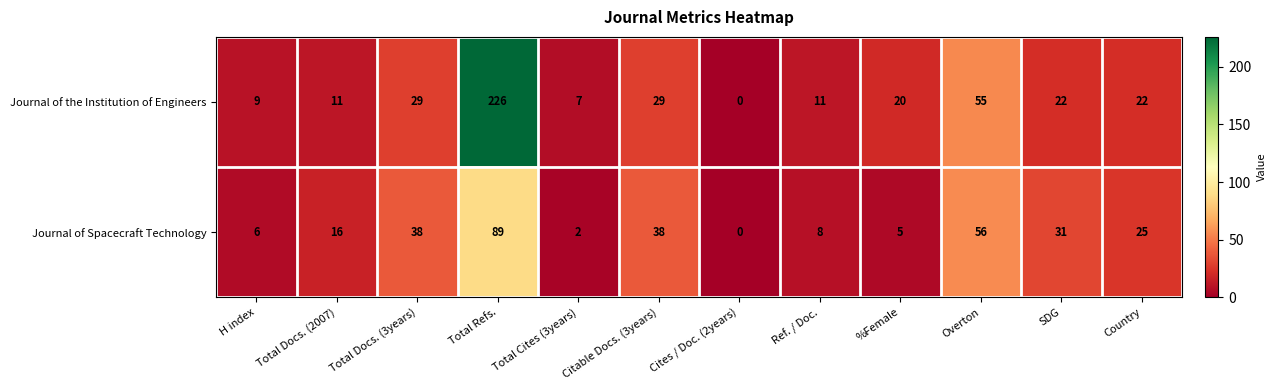

Is it true that Journal of the Institution of Engineers equals 34 at %Female?

False